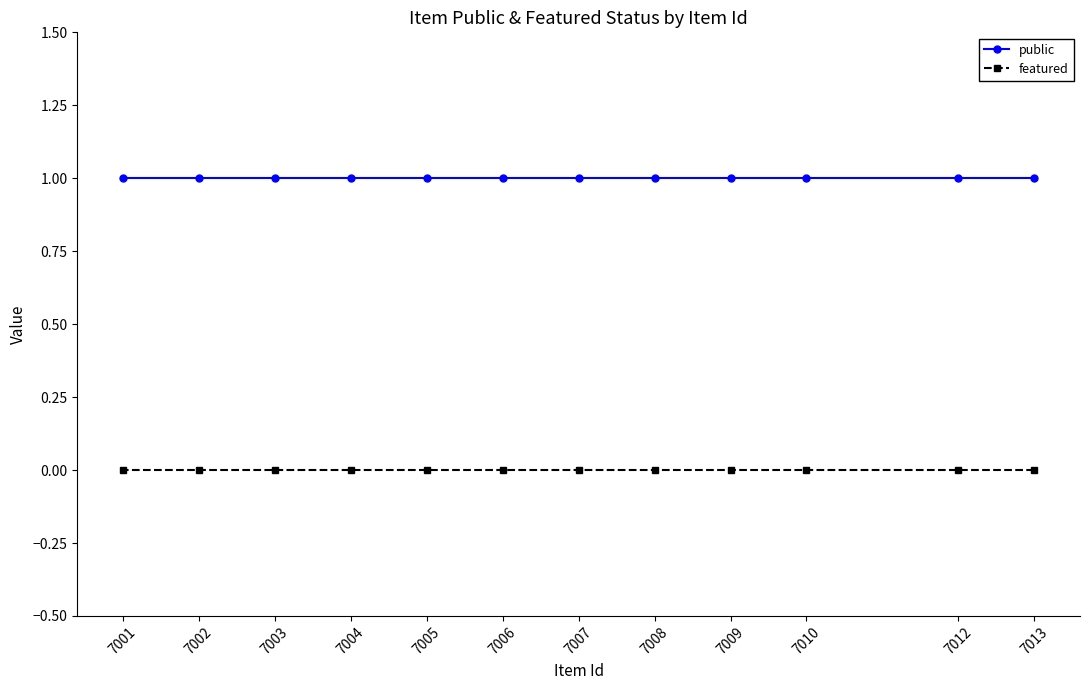

What is the maximum value for public?

1